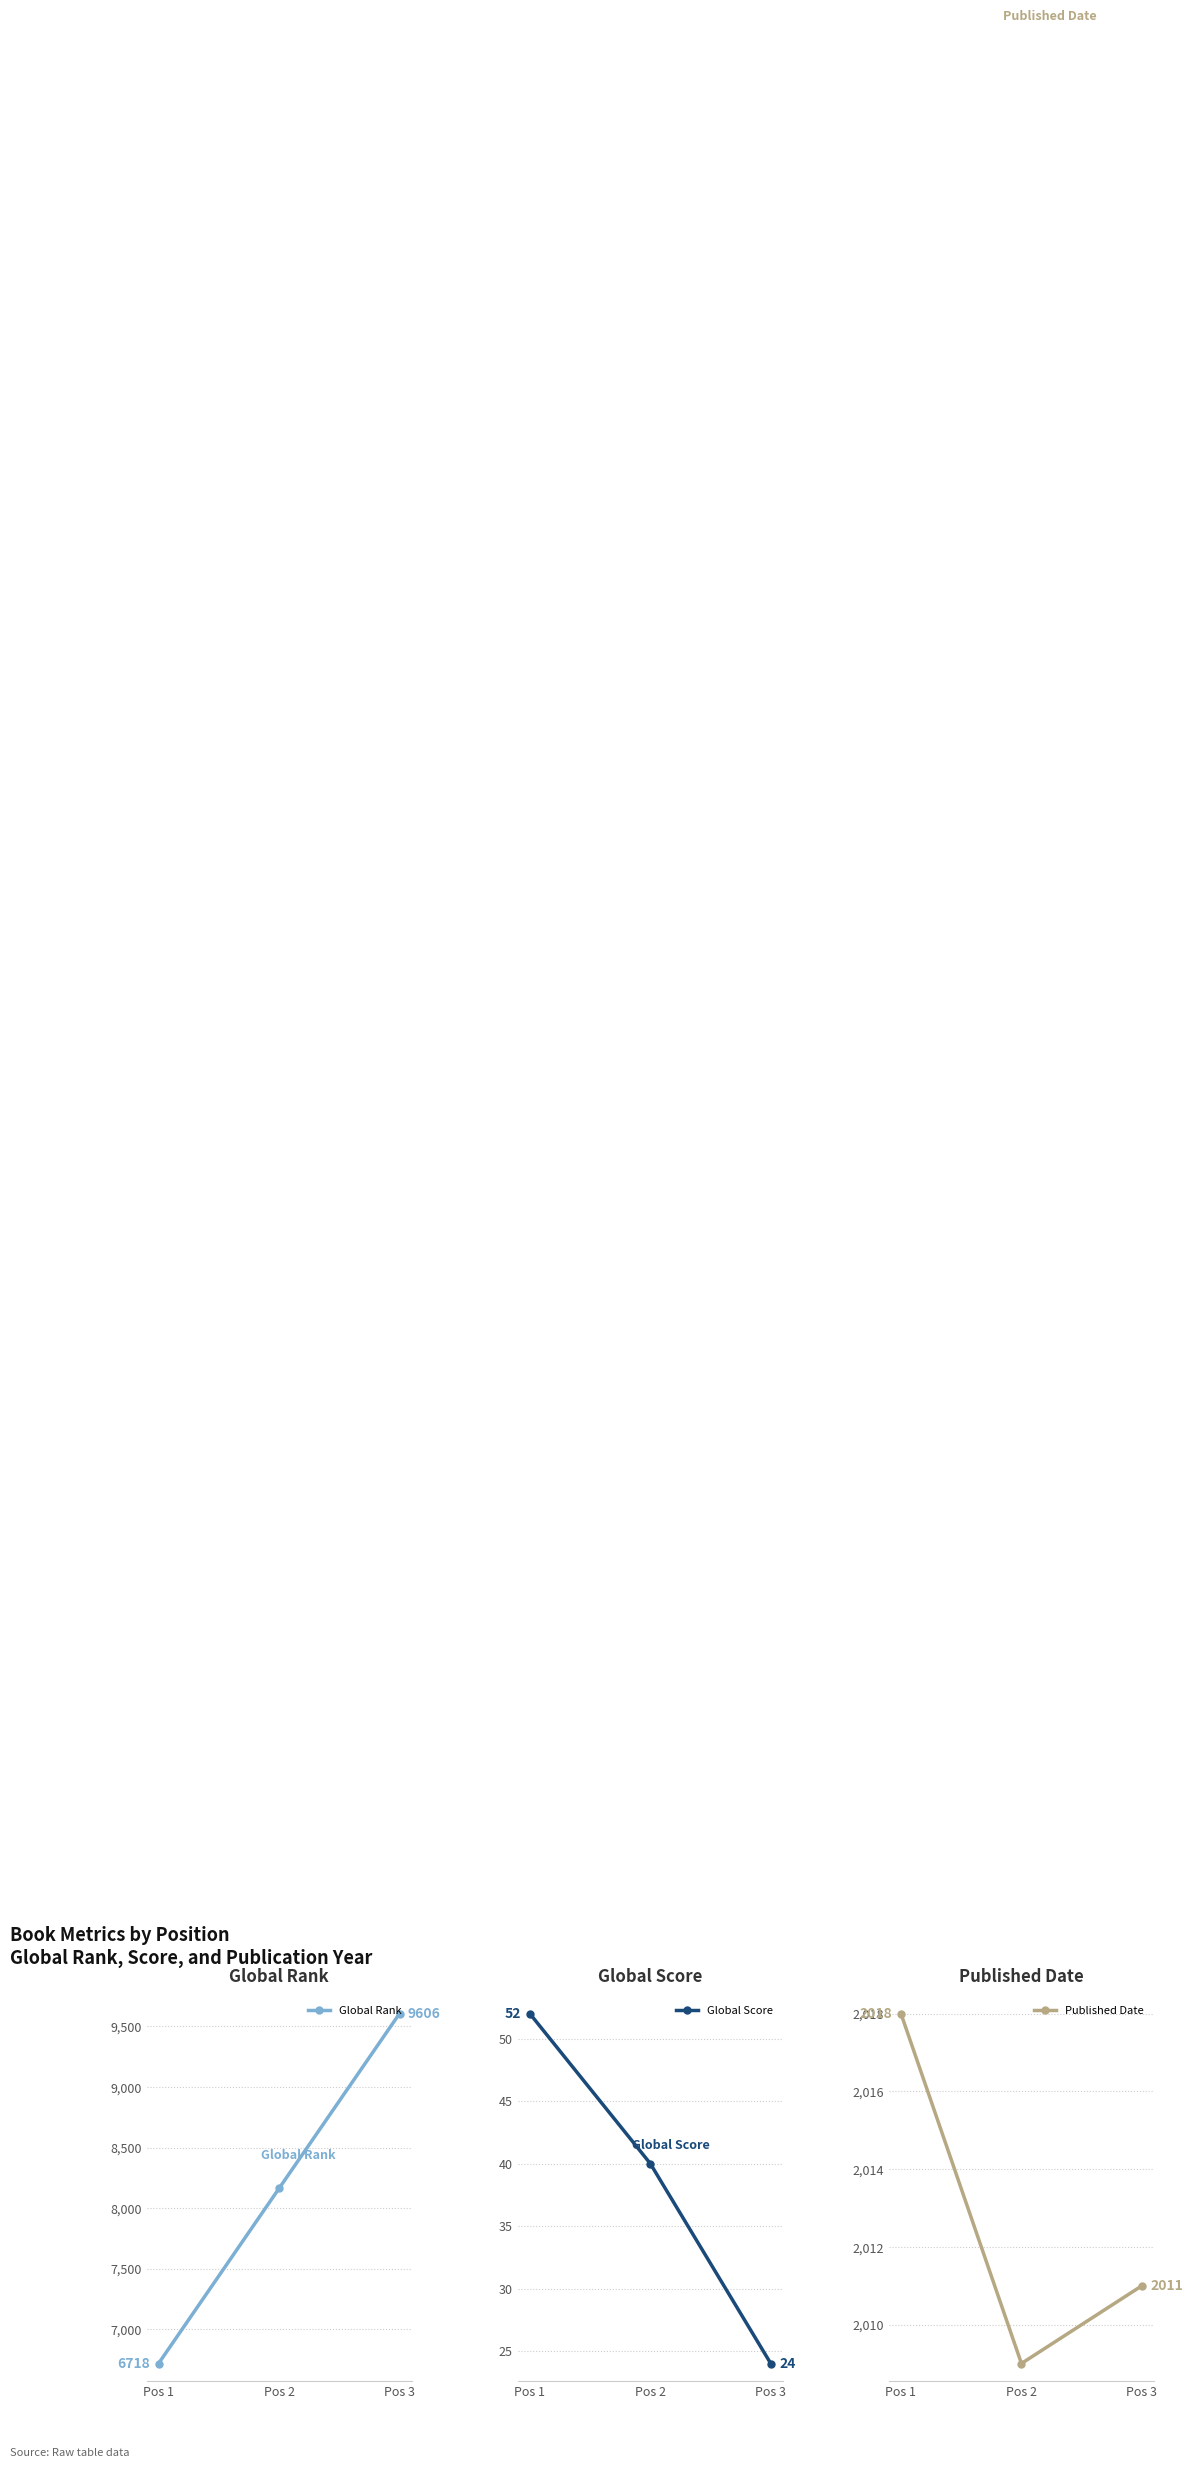

How many categories are shown in the chart?

3